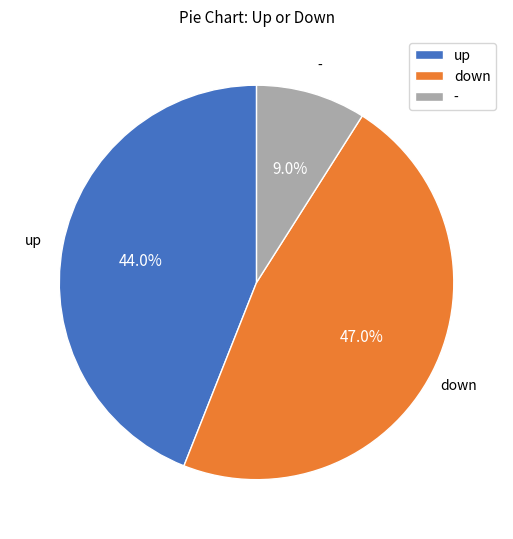

What percentage is NOT represented by up?

56.0%